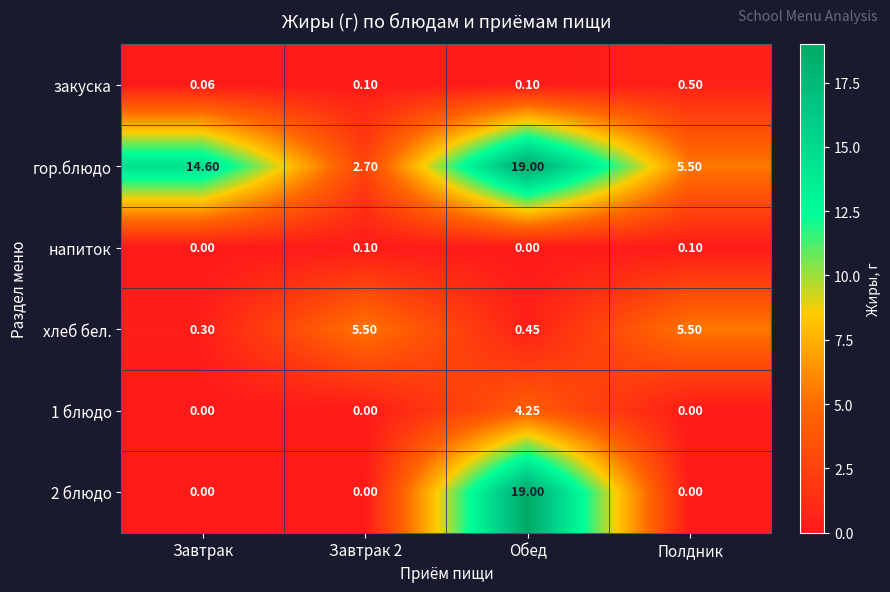

Is the value of закуска at Полдник greater than the value of 1 блюдо at Обед?

No